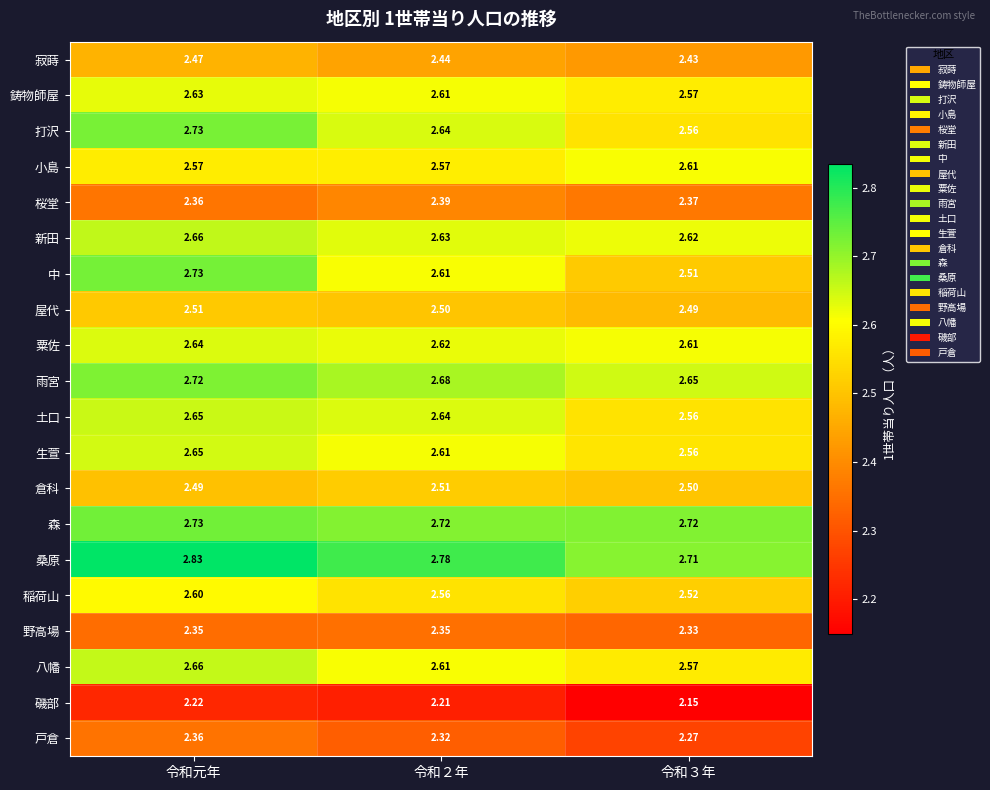

Which series changed the most between 令和元年 and 令和２年?

中